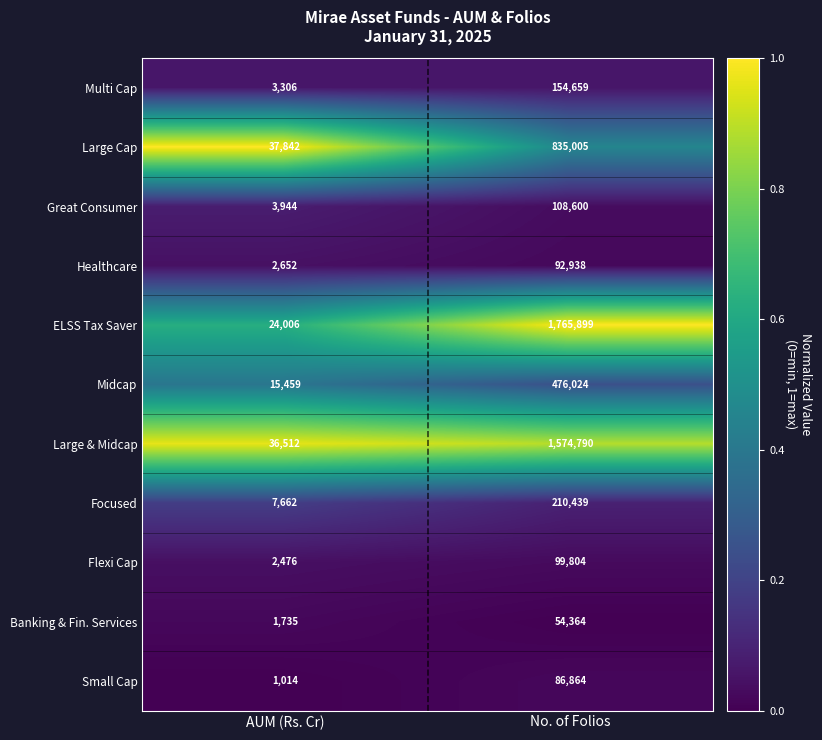

At No. of Folios, list the series in order from largest to smallest.

ELSS Tax Saver, Large & Midcap, Large Cap, Midcap, Focused, Multi Cap, Great Consumer, Flexi Cap, Healthcare, Small Cap, Banking & Fin. Services